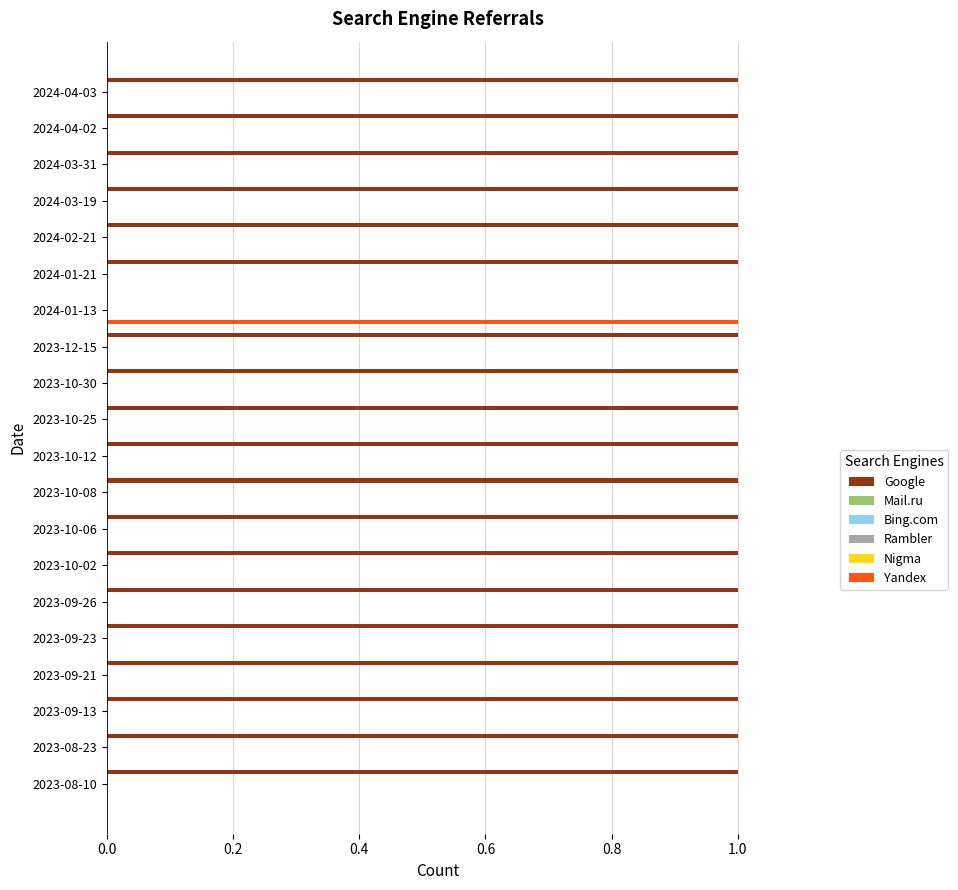

Rank the series at 0.4 from highest to lowest value.

Google, Mail.ru, Bing.com, Rambler, Nigma, Yandex